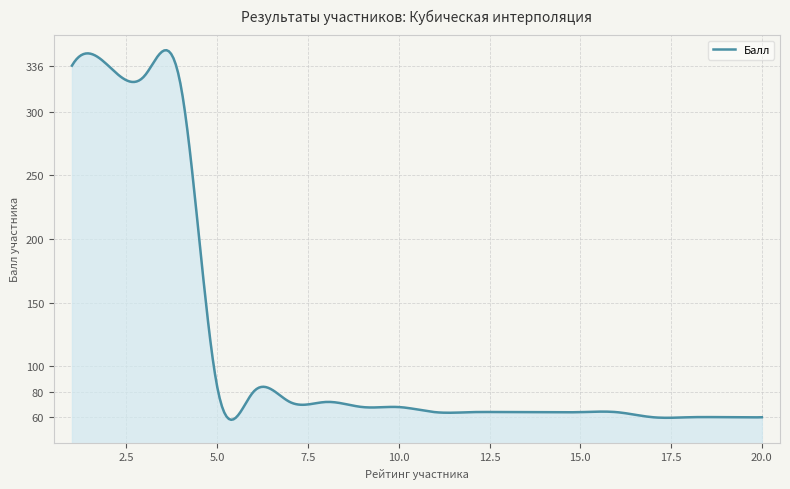

What is the greatest value displayed?

348.1